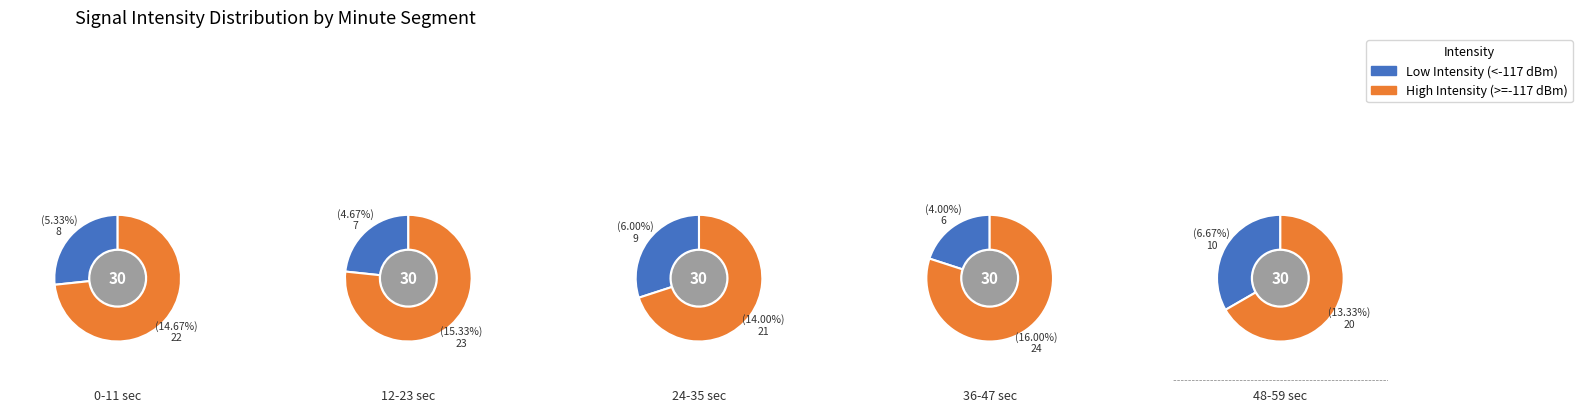

How many segments does this pie chart have?

5